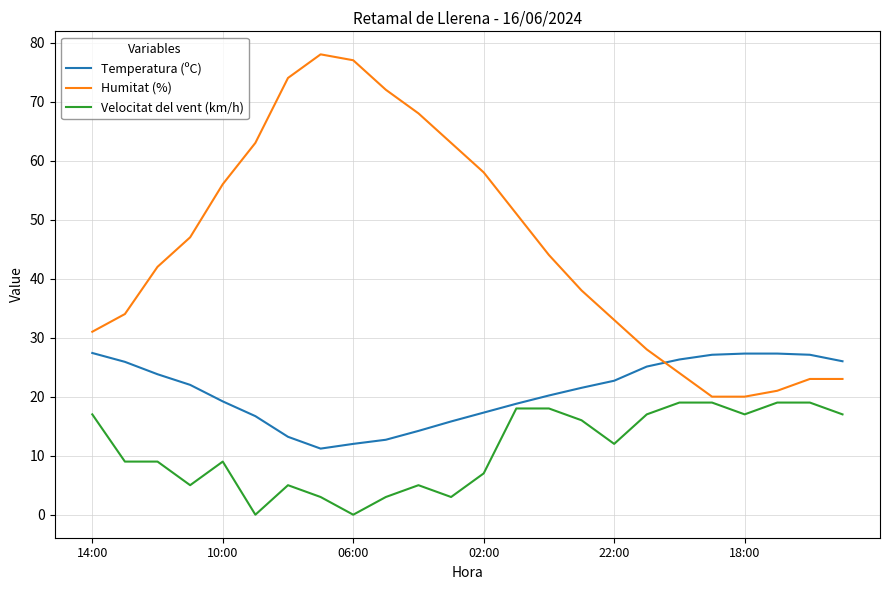

How many intersections are there between Temperatura (ºC) and Humitat (%)?

1